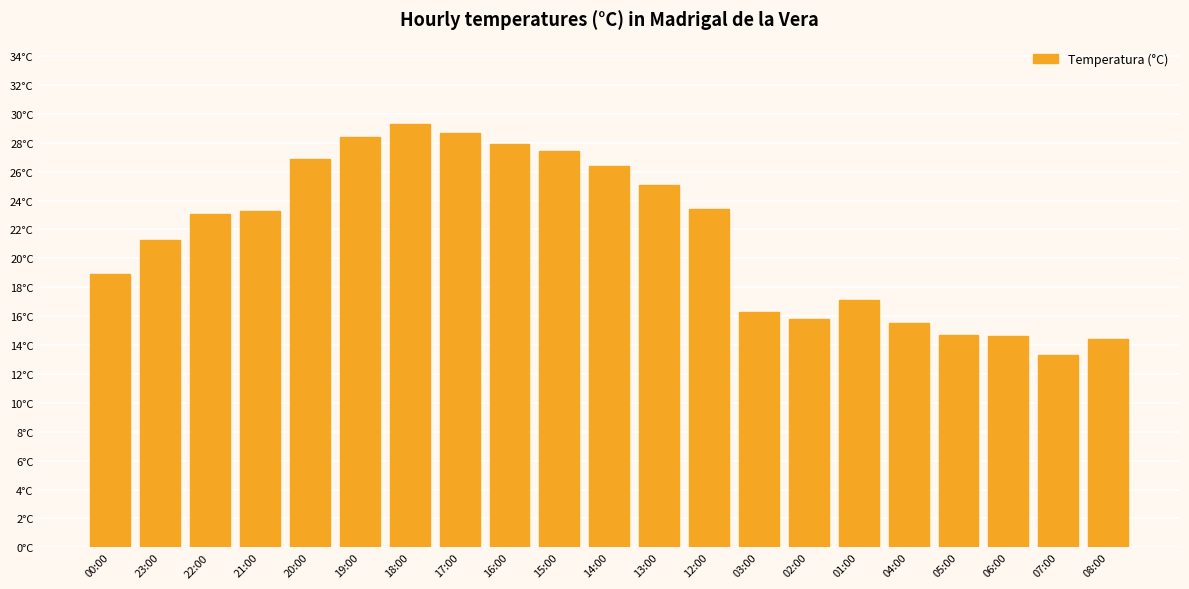

True or false: the data shows 25.6 at 03:00.

False